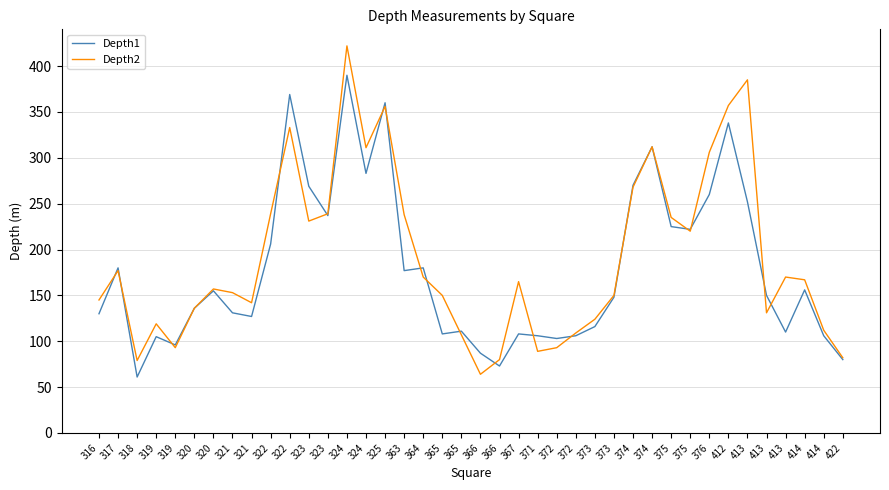

How many lines are shown in the chart?

2